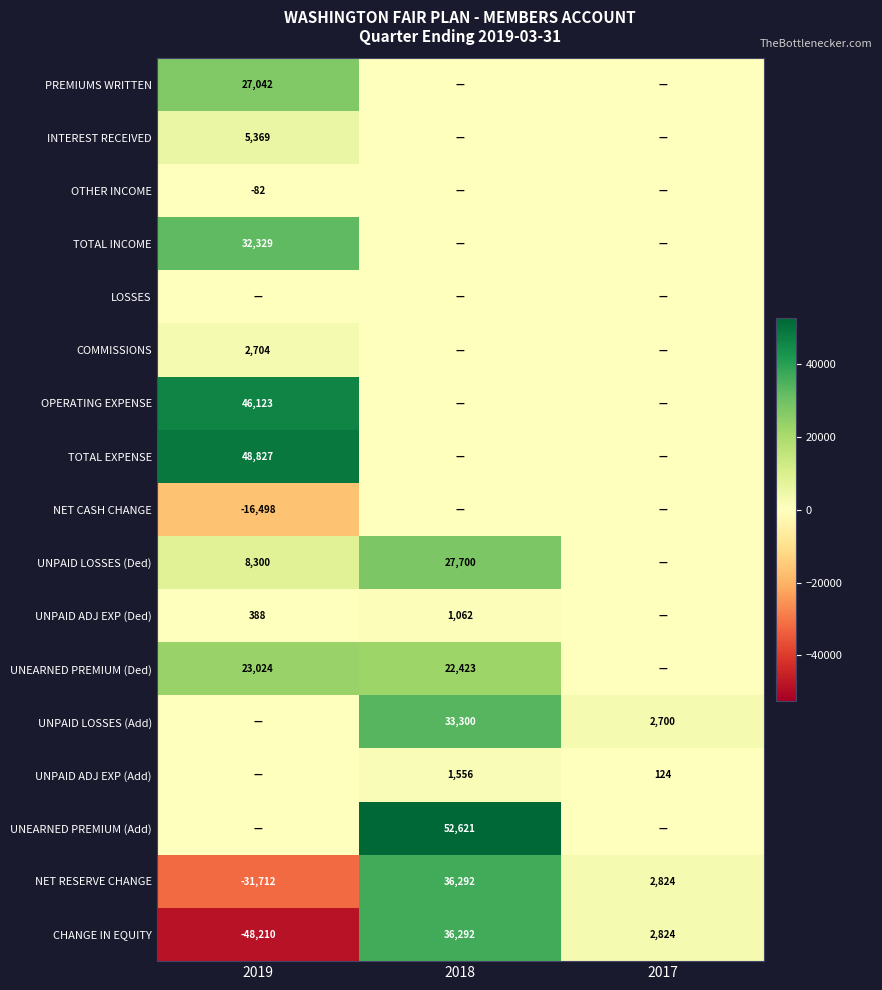

Is it true that UNPAID LOSSES (Ded) equals 47830 at 2018?

False